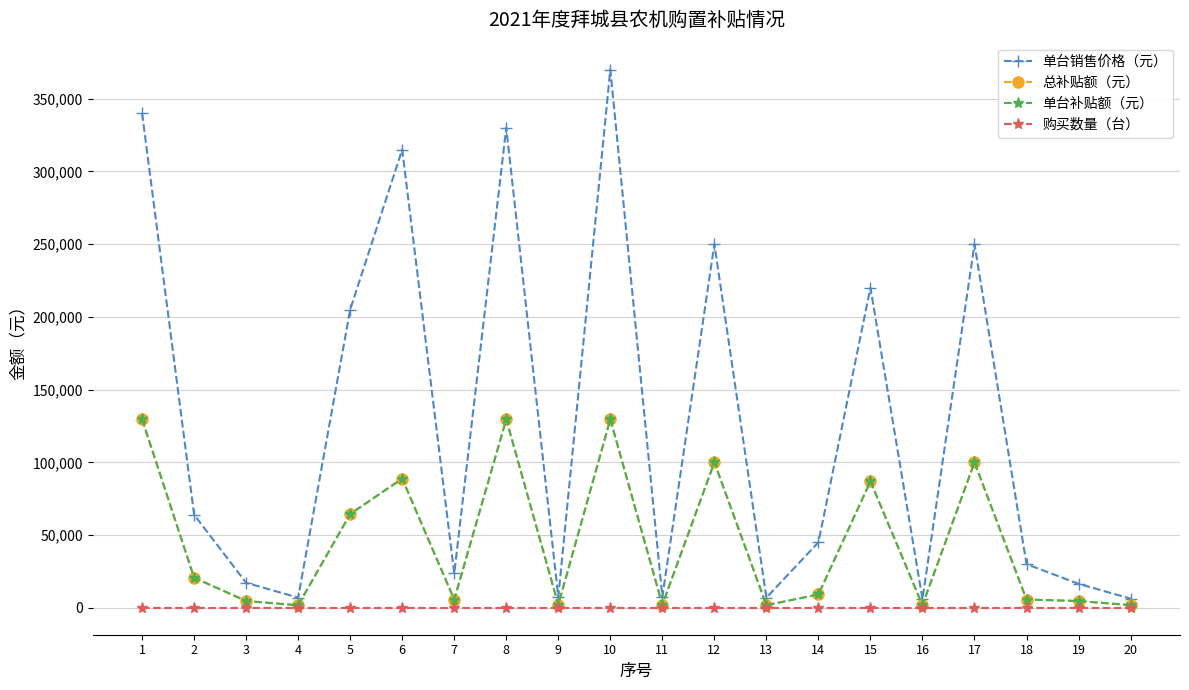

What is the maximum value for 总补贴额（元）?

129600